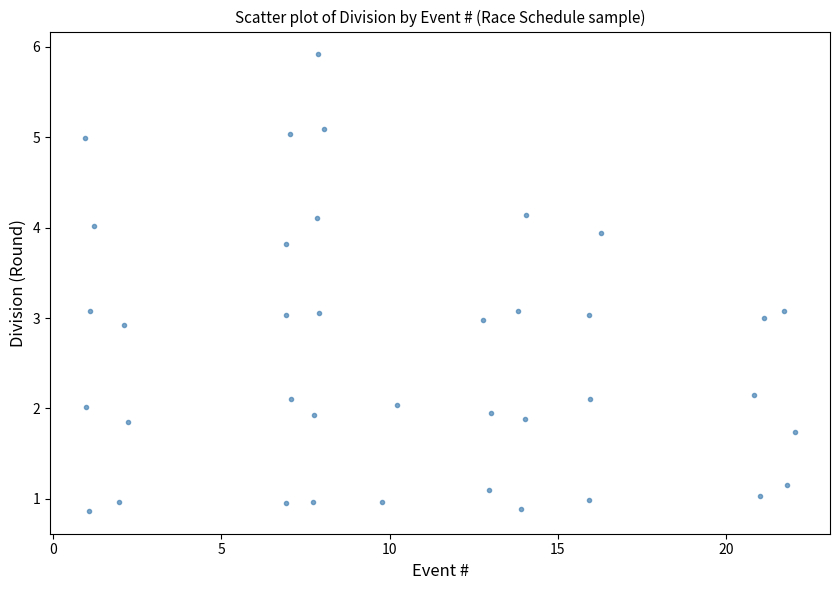

What is the range of Y values (max minus min)?

5.0